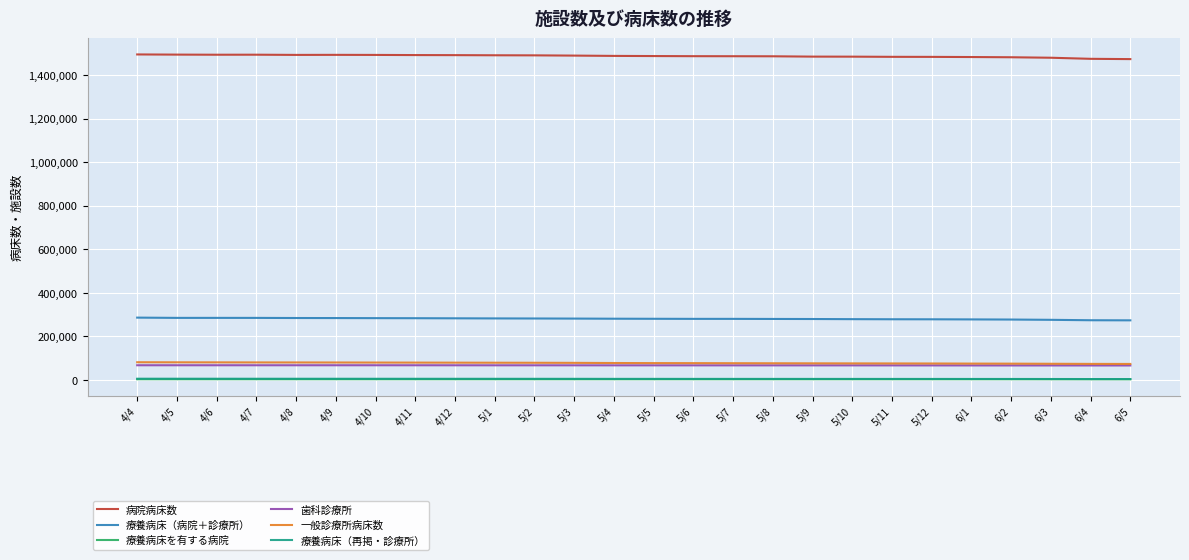

True or false: 病院病床数 has more than 0 points higher than both neighbors.

True